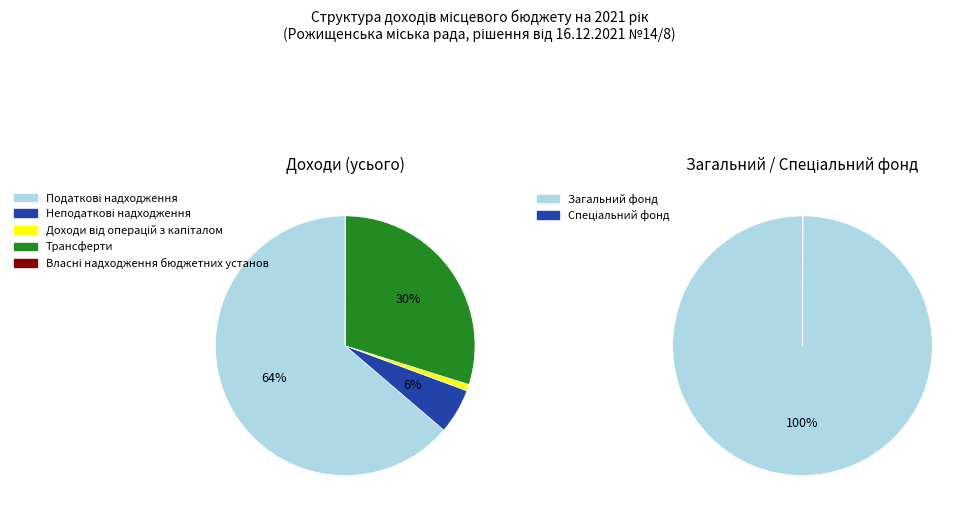

What is the total percentage of Доходи від операцій з капіталом and Власні надходження бюджетних установ?

0.8%